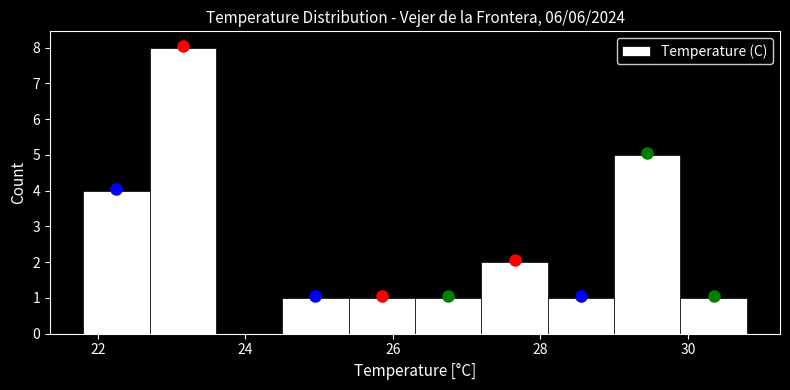

Over which range of the x-axis is the bar tallest?

22.7 to 23.6